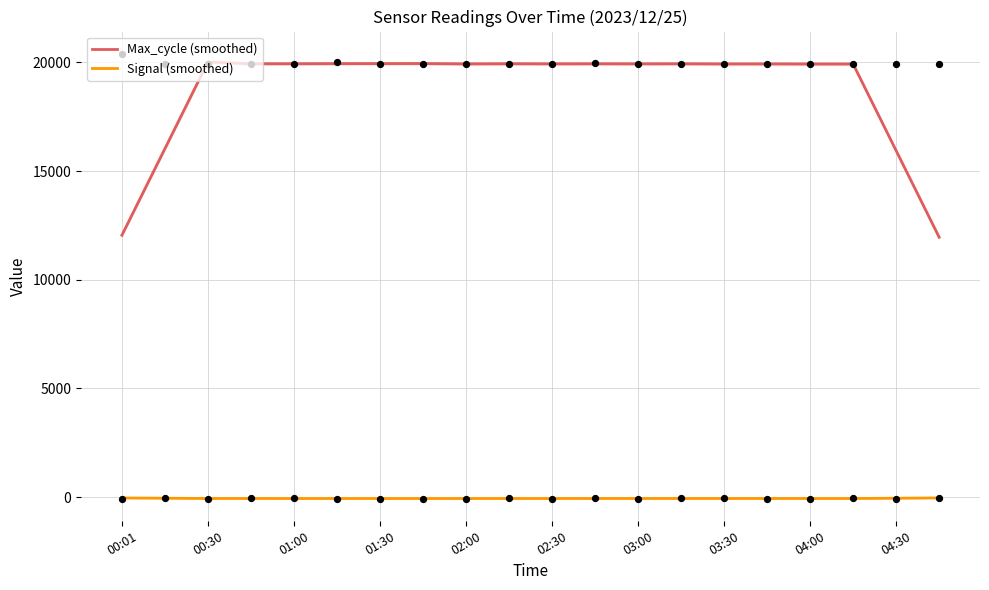

Is the value of Max_cycle (smoothed) at 01:30 greater than the value of Signal (smoothed) at 03:00?

Yes